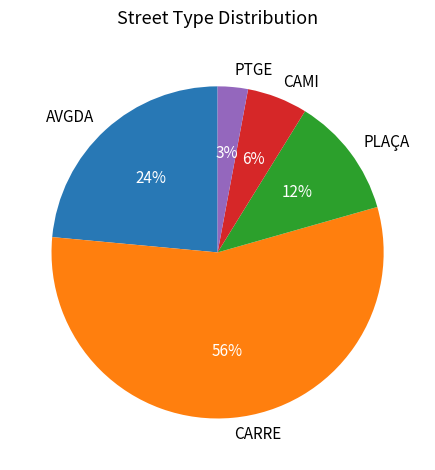

How many segments does this pie chart have?

5